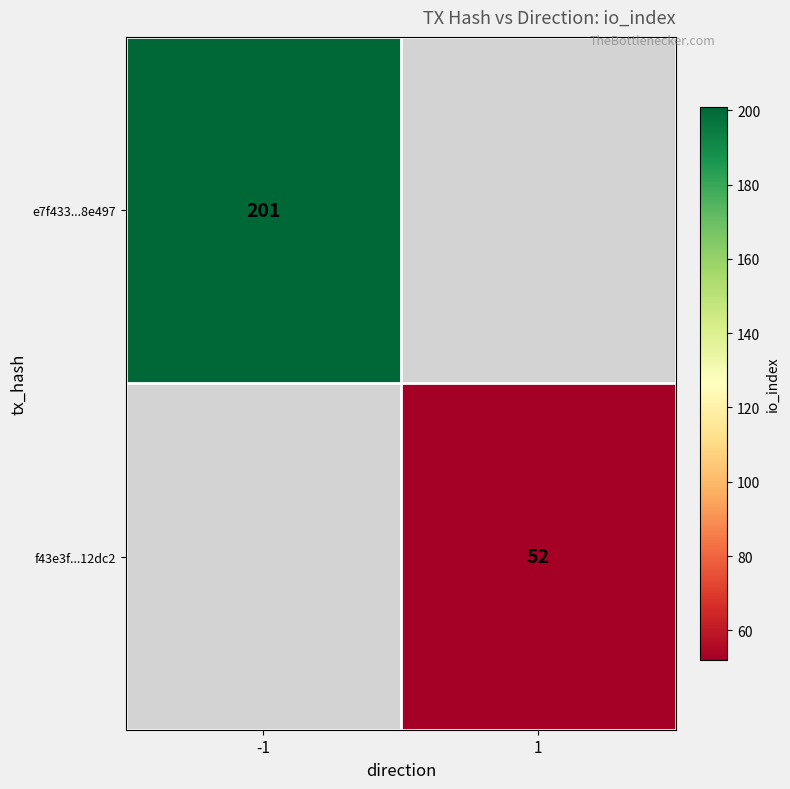

The value of e7f433...8e497 at -1 is 264.8. True or false?

False